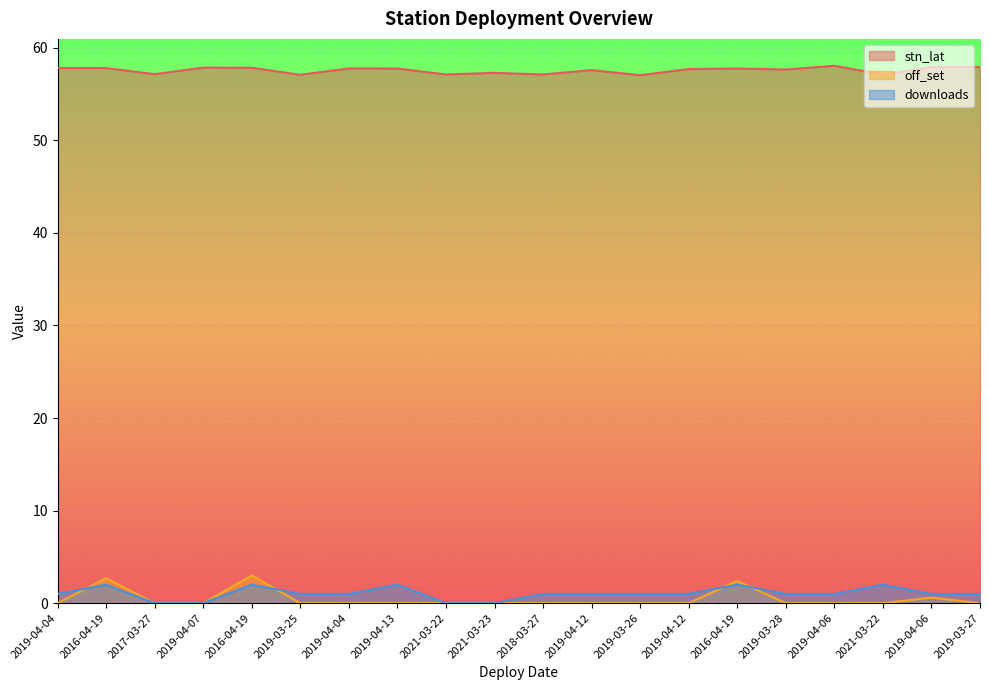

Reading left to right, extract all data points from this chart.

stn_lat: 2019-04-04=57.8	2016-04-19=57.8	2017-03-27=57.1	2019-04-07=57.8	2016-04-19=57.8	2019-03-25=57.1	2019-04-04=57.8	2019-04-13=57.8	2021-03-22=57.1	2021-03-23=57.3	2018-03-27=57.1	2019-04-12=57.6	2019-03-26=57.0	2019-04-12=57.7	2016-04-19=57.8	2019-03-28=57.6	2019-04-06=58.0	2021-03-22=57.1	2019-04-06=57.9	2019-03-27=57.9
off_set: 2019-04-04=0.0	2016-04-19=2.7	2017-03-27=0.0	2019-04-07=0.0	2016-04-19=3.0	2019-03-25=0.0	2019-04-04=0.0	2019-04-13=0.0	2021-03-22=0.0	2021-03-23=0.0	2018-03-27=0.0	2019-04-12=0.0	2019-03-26=0.0	2019-04-12=0.0	2016-04-19=2.4	2019-03-28=0.0	2019-04-06=0.0	2021-03-22=0.0	2019-04-06=0.6	2019-03-27=0.0
downloads: 2019-04-04=1.0	2016-04-19=2.0	2017-03-27=0.0	2019-04-07=0.0	2016-04-19=2.0	2019-03-25=1.0	2019-04-04=1.0	2019-04-13=2.0	2021-03-22=0.0	2021-03-23=0.0	2018-03-27=1.0	2019-04-12=1.0	2019-03-26=1.0	2019-04-12=1.0	2016-04-19=2.0	2019-03-28=1.0	2019-04-06=1.0	2021-03-22=2.0	2019-04-06=1.0	2019-03-27=1.0